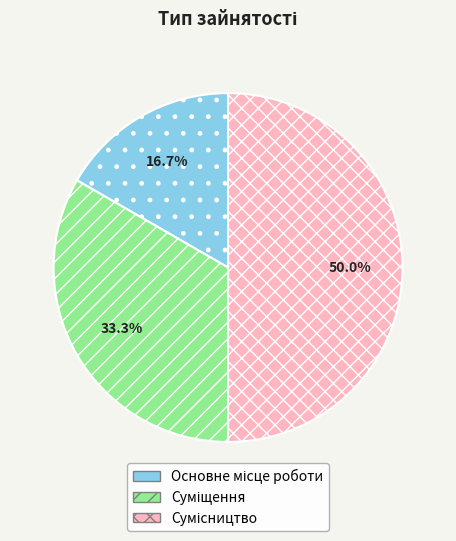

What percentage do Основне місце роботи and Суміщення together represent?

50.0%